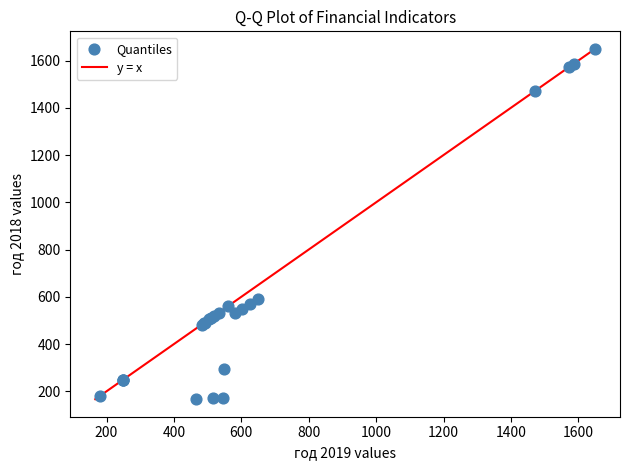

What Y value in the scatter plot is closest to 908?

589.8